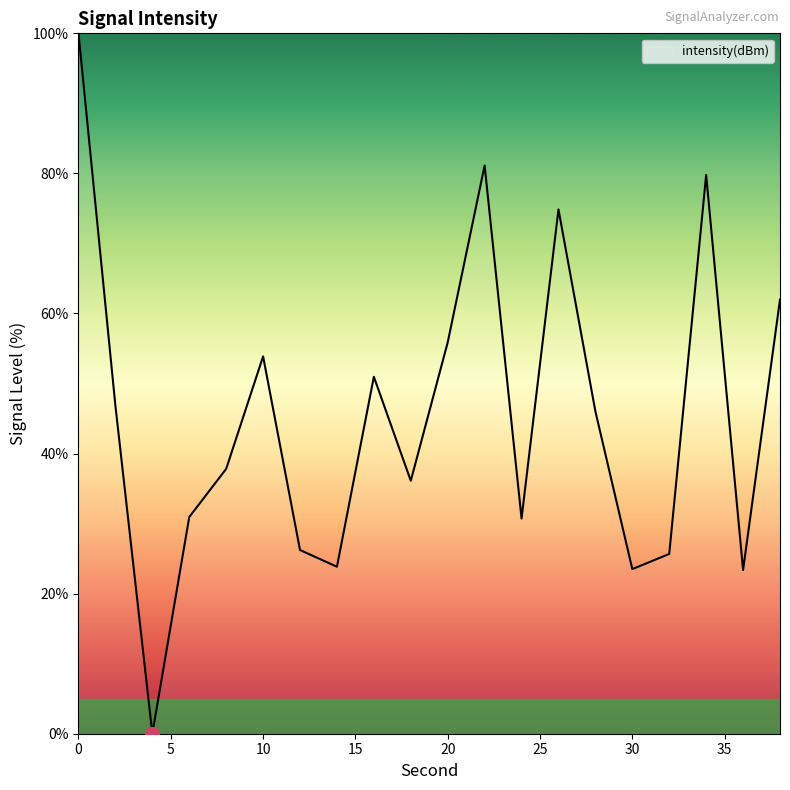

What is the difference between the maximum and minimum values?

100.0